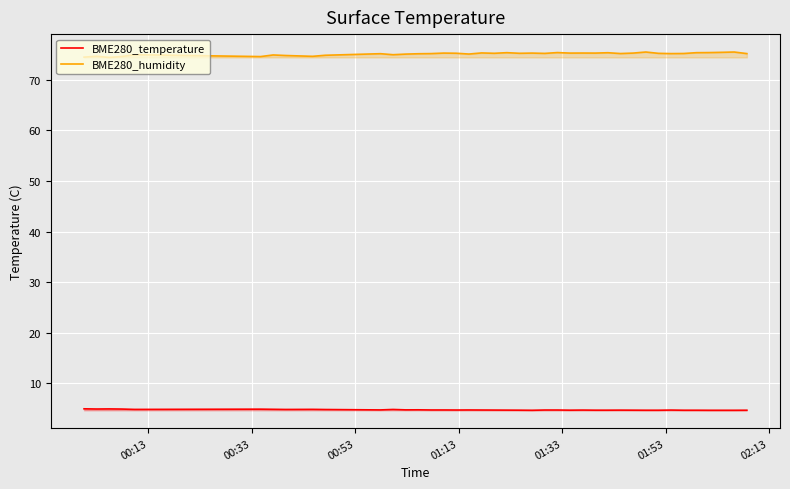

Which series has the widest spread of values?

BME280_humidity